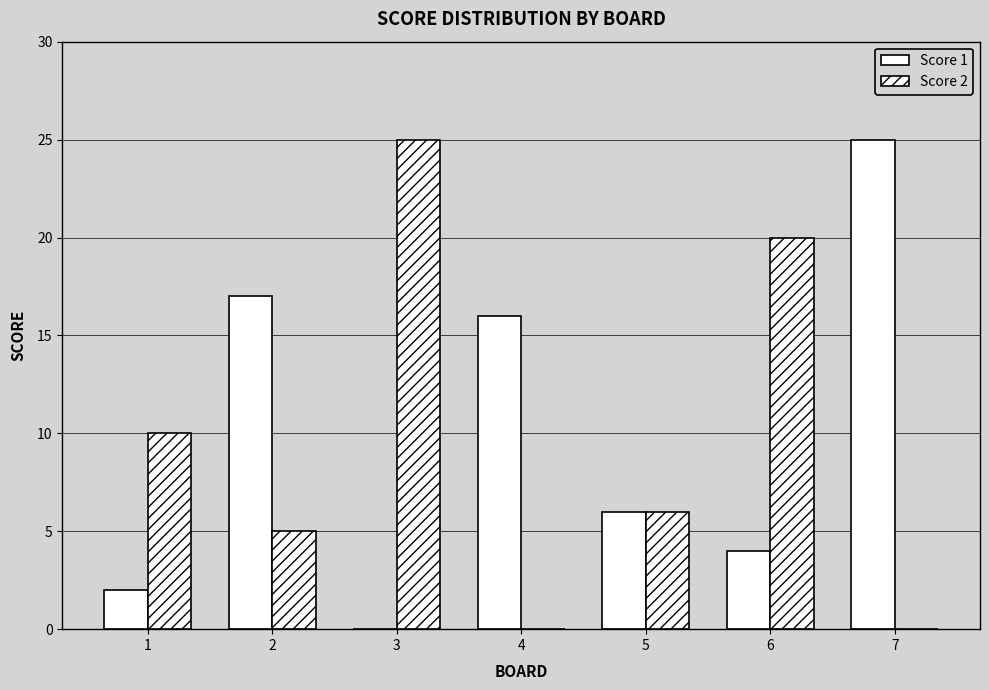

Rank the series at 4 from lowest to highest value.

Score 2, Score 1